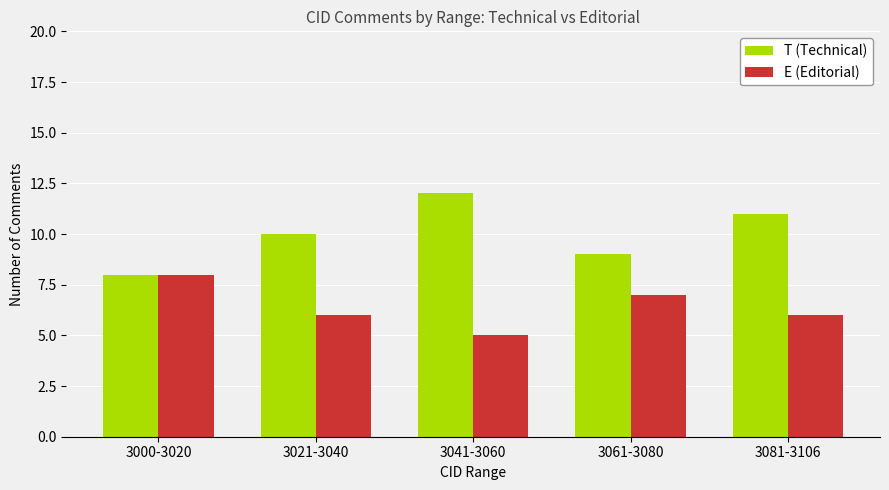

Rank the series at 3041-3060 from highest to lowest value.

T (Technical), E (Editorial)